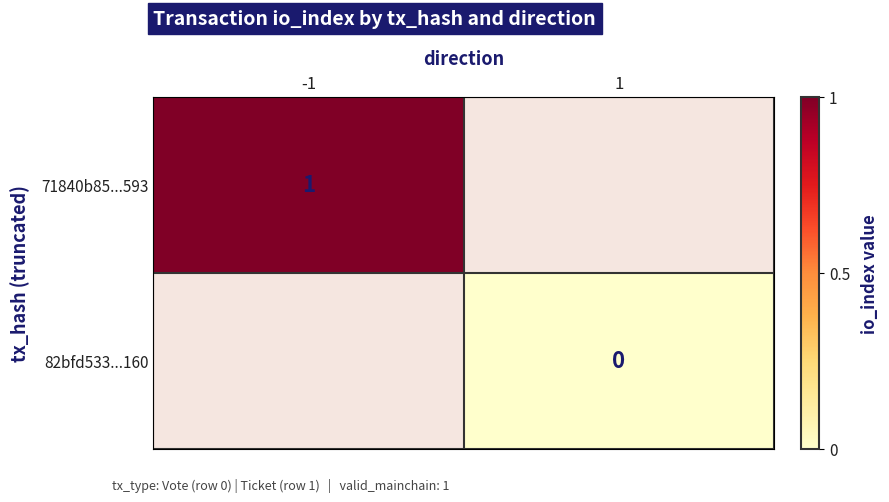

Count the number of data series in this chart.

2